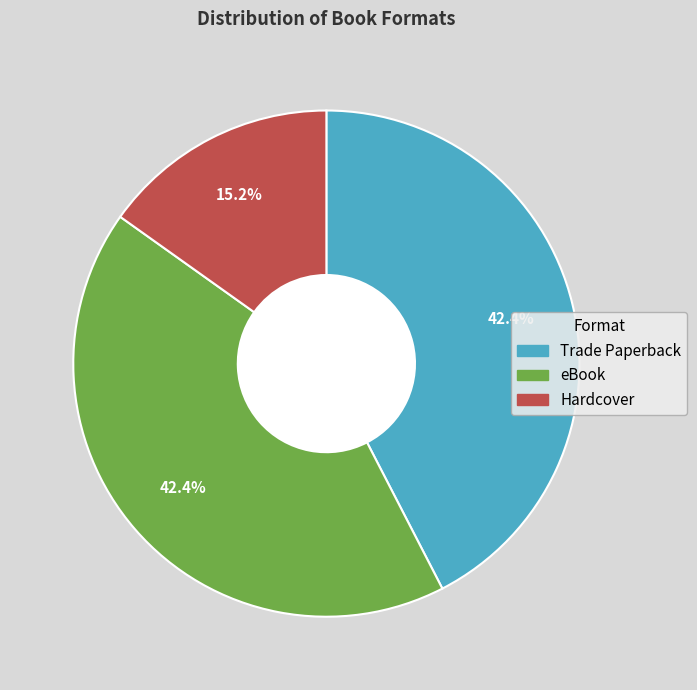

How much of the chart is everything except Trade Paperback?

57.6%